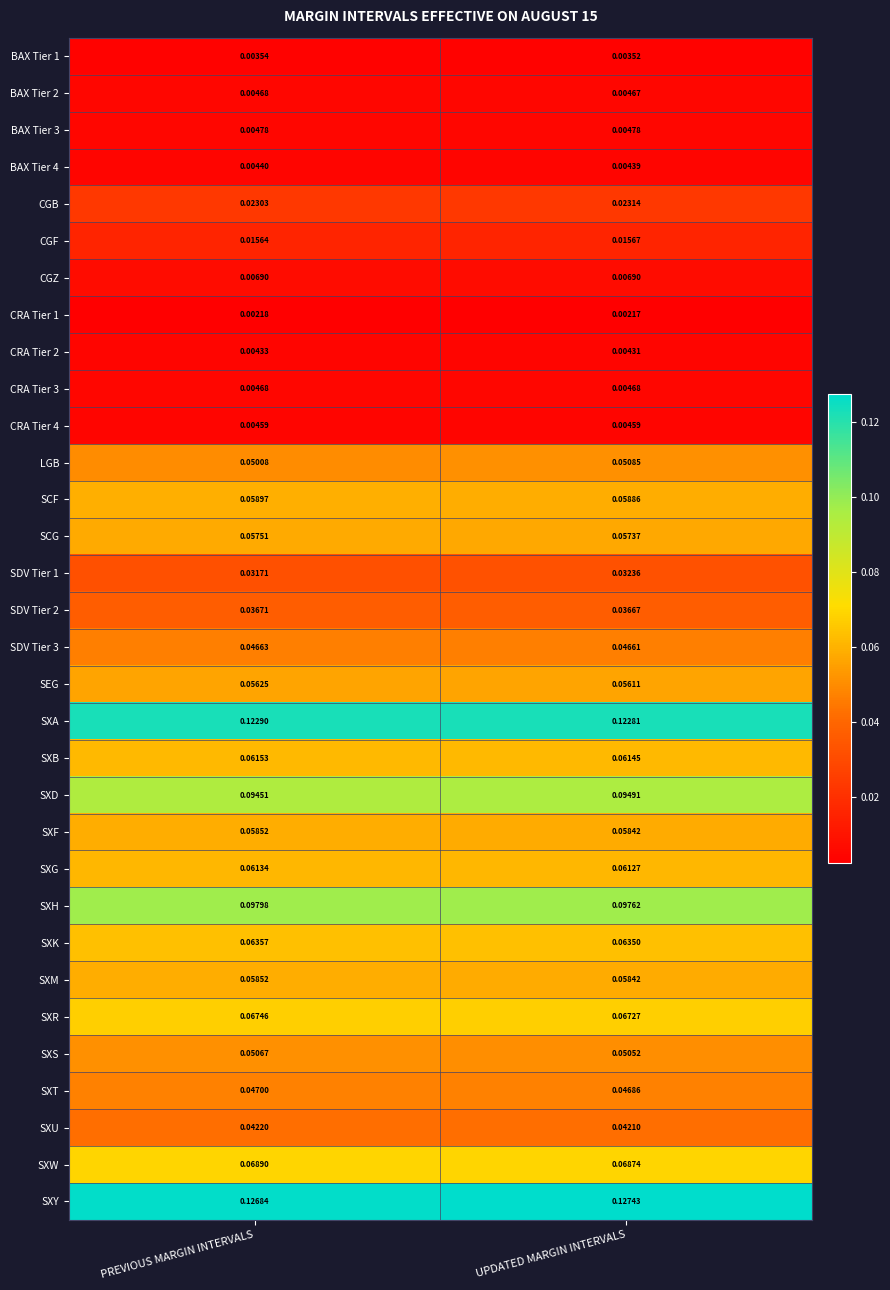

List the labels in order of CGF value, largest first.

UPDATED MARGIN INTERVALS, PREVIOUS MARGIN INTERVALS